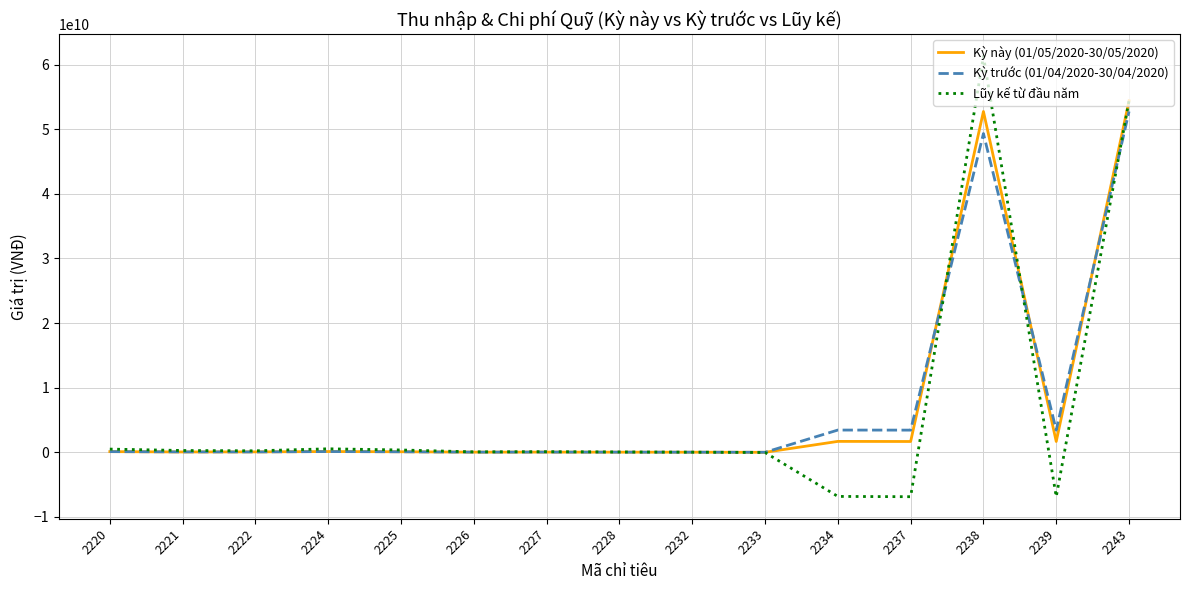

Is the value of Lũy kế từ đầu năm at 2222 greater than the value of Kỳ trước (01/04/2020-30/04/2020) at 2237?

No